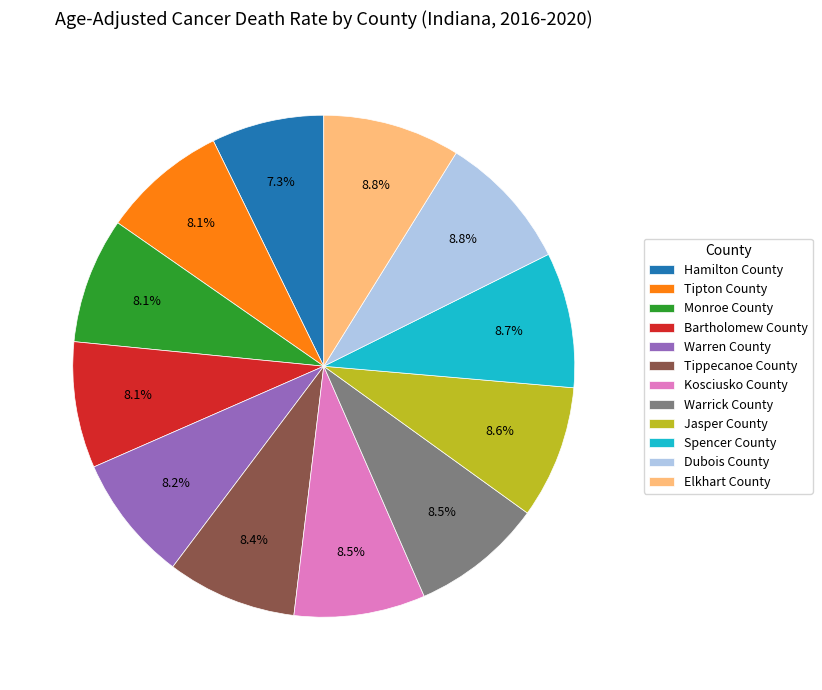

True or false: Jasper County accounts for 9% of the total.

True